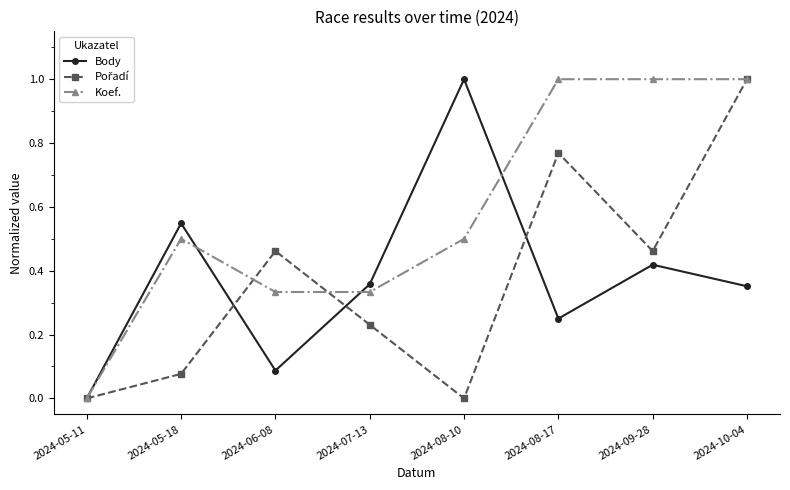

What is the label of the 3rd point from the left?

2024-06-08